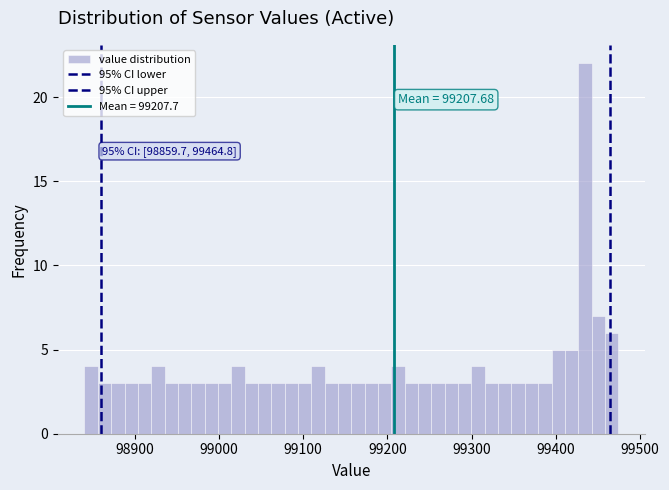

Read against the x-axis, roughly where is the centre of the tallest bar?

99430